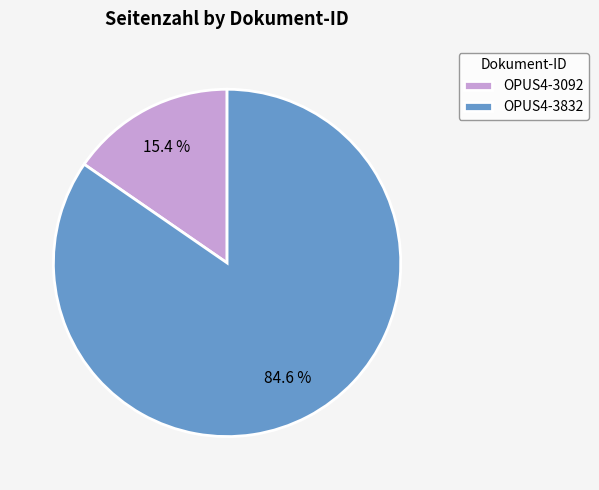

Is it true that OPUS4-3092 is 15% of the pie?

True